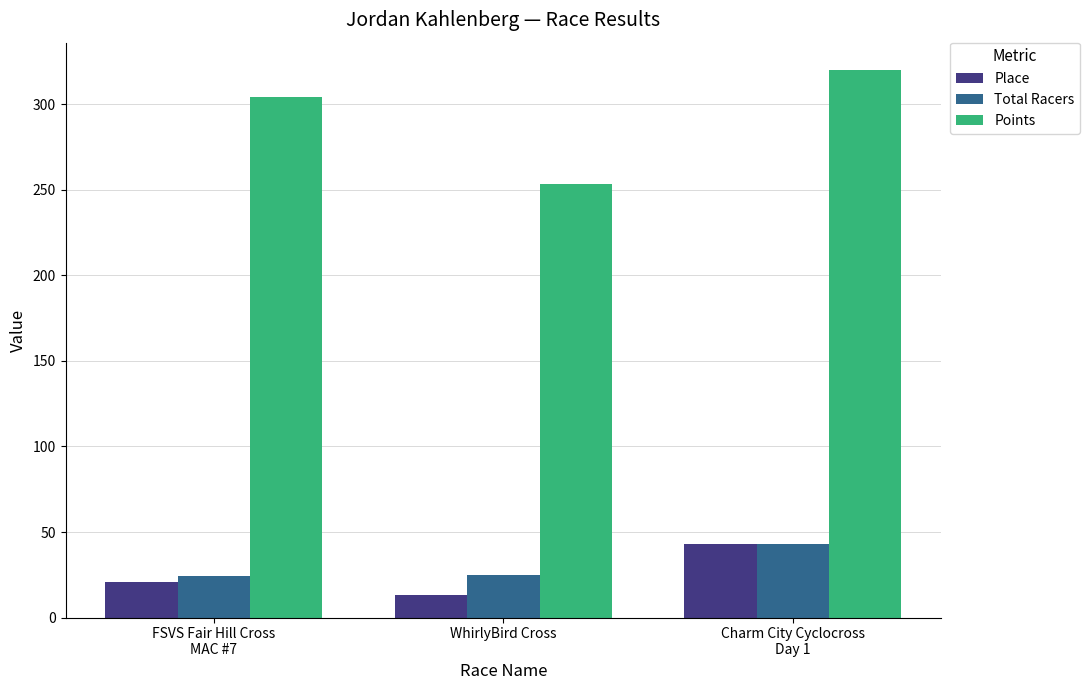

Which series has the widest spread of values?

Points